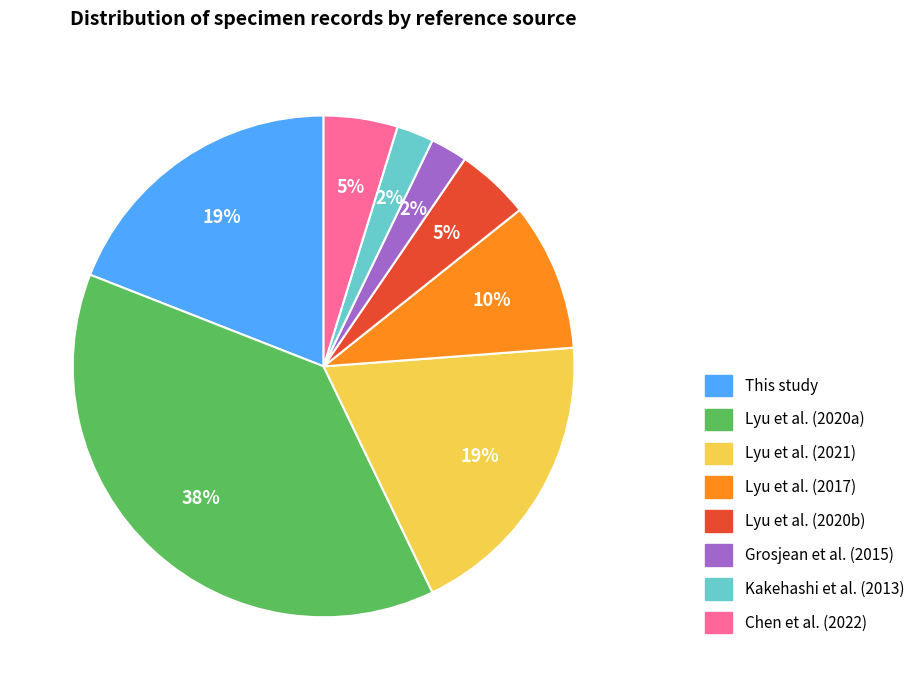

What is the largest slice in the pie chart?

Lyu et al. (2020a)